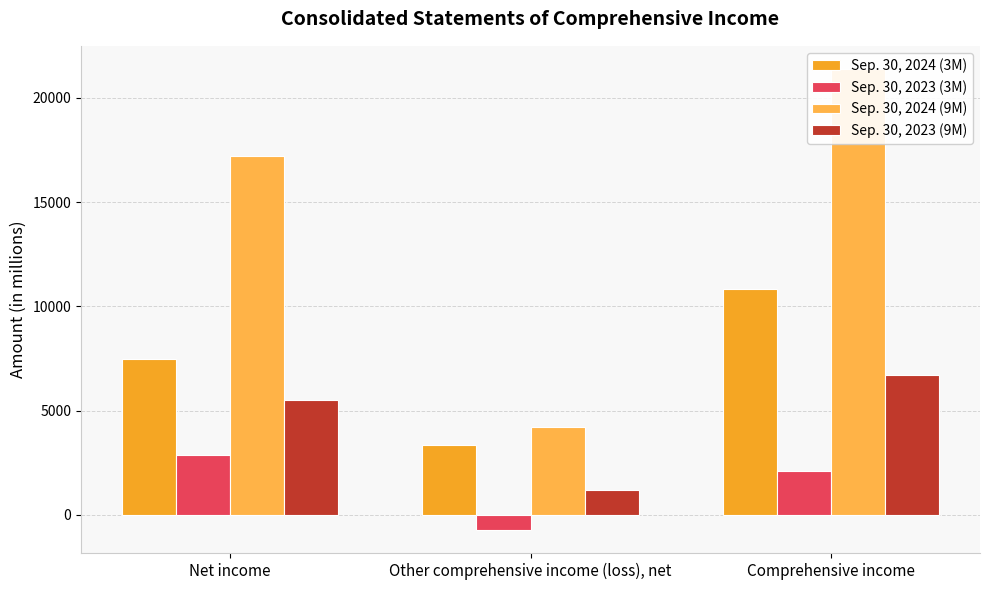

How many values in the Sep. 30, 2023 (3M) series are below 2109?

1